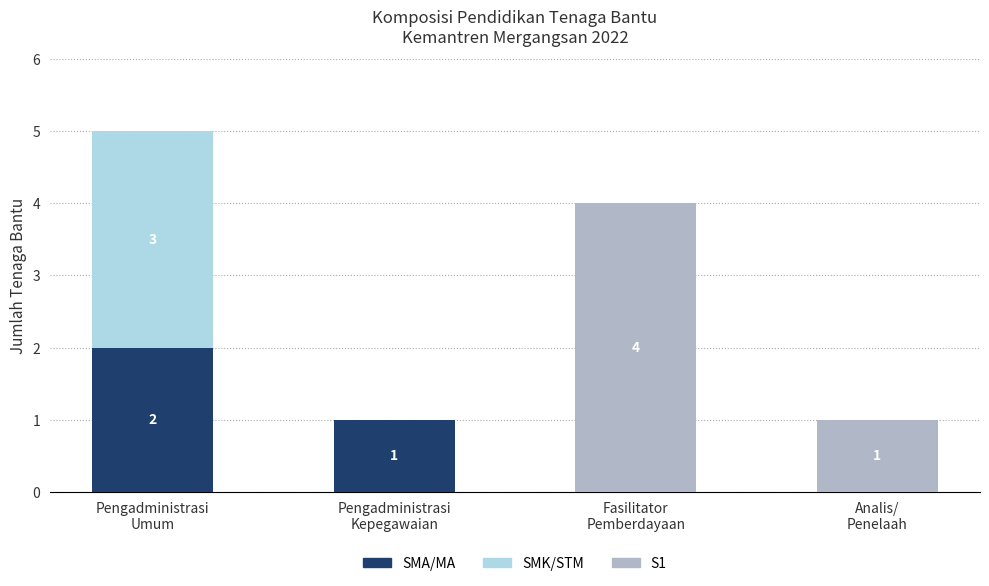

Are the bars grouped side by side (vs. stacked)?

No